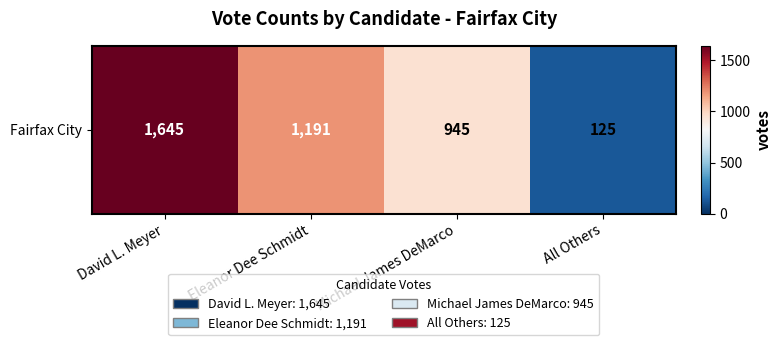

Which label corresponds to the largest value in the chart?

David L. Meyer